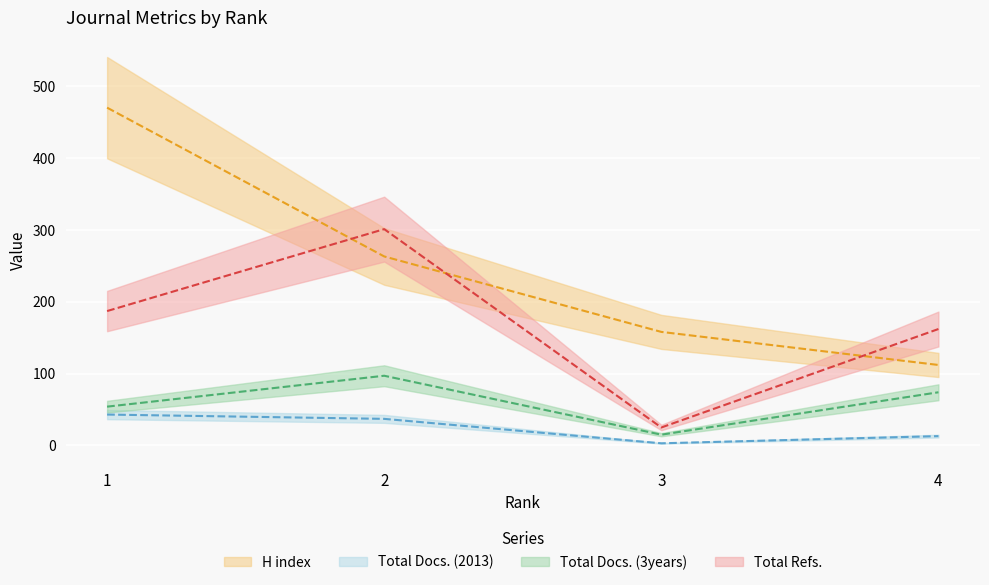

Reading left to right, extract all data points from this chart.

H index: 1=470	2=263	3=158	4=112
Total Docs. (2013): 1=43	2=37	3=3	4=13
Total Docs. (3years): 1=54	2=97	3=15	4=74
Total Refs.: 1=187	2=301	3=25	4=162